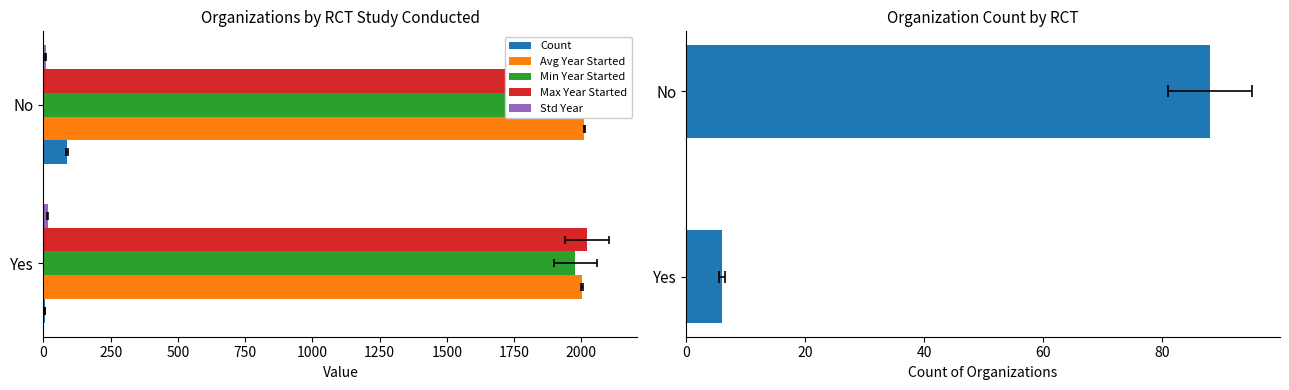

Is the value of Max Year Started at Yes greater than the value of Avg Year Started at Yes?

Yes